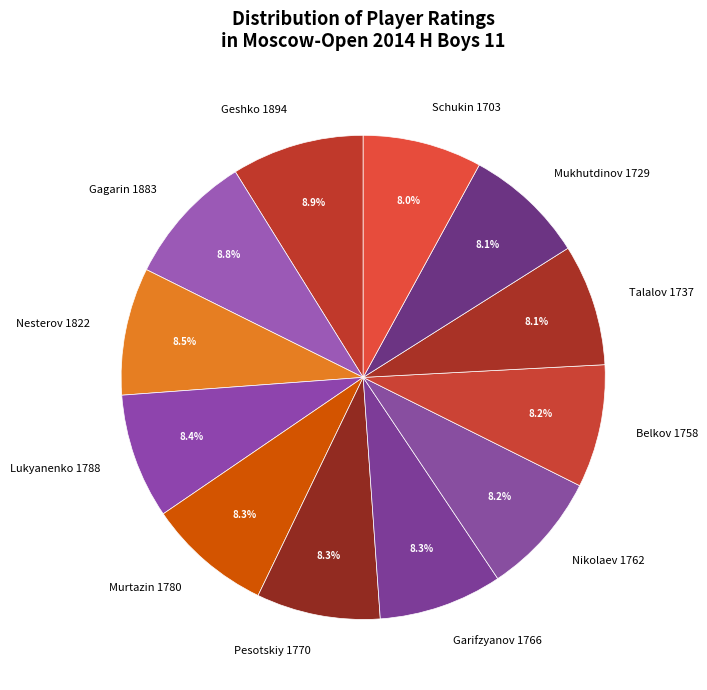

Is Schukin 1703 the majority of the pie?

No